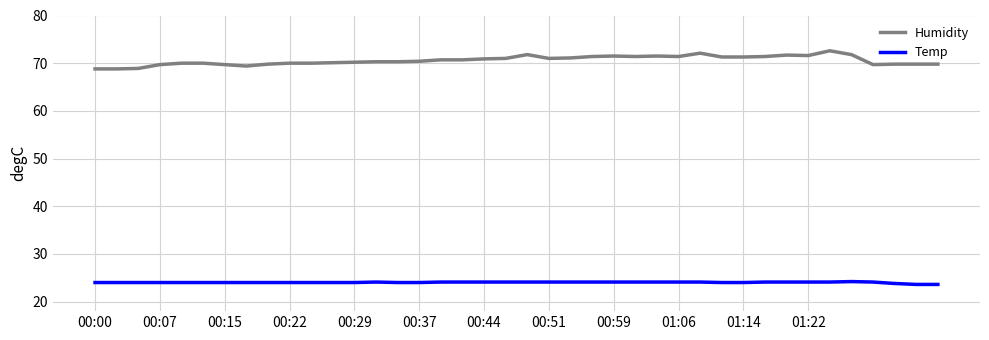

Rank the series by their average value, from highest to lowest.

Humidity, Temp